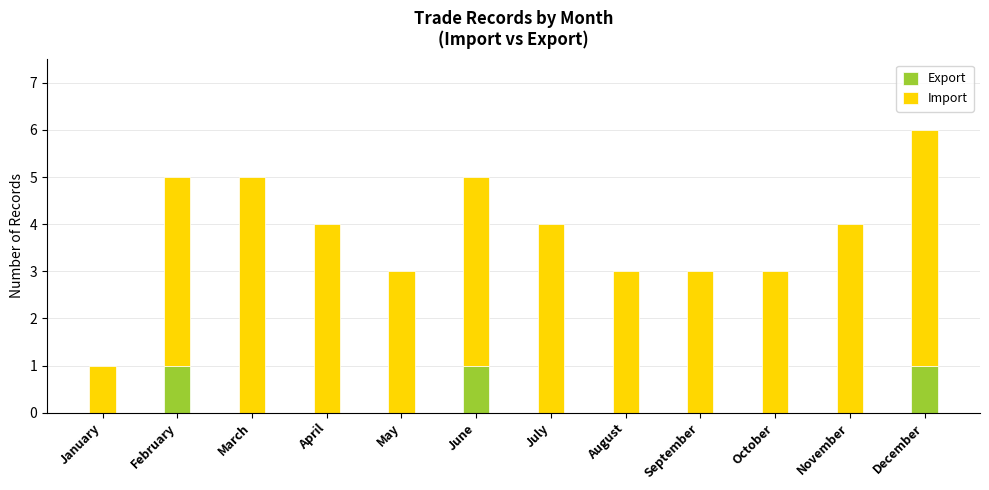

True or false: Export has a value of 2 at December.

False